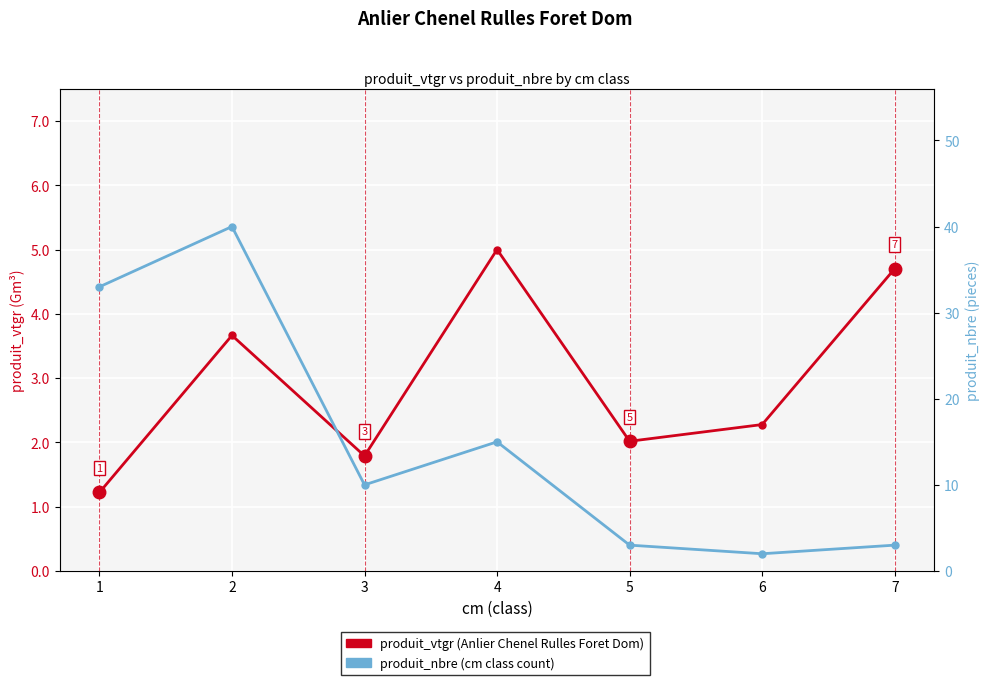

Rank the series by their average value, from lowest to highest.

produit_vtgr, produit_nbre